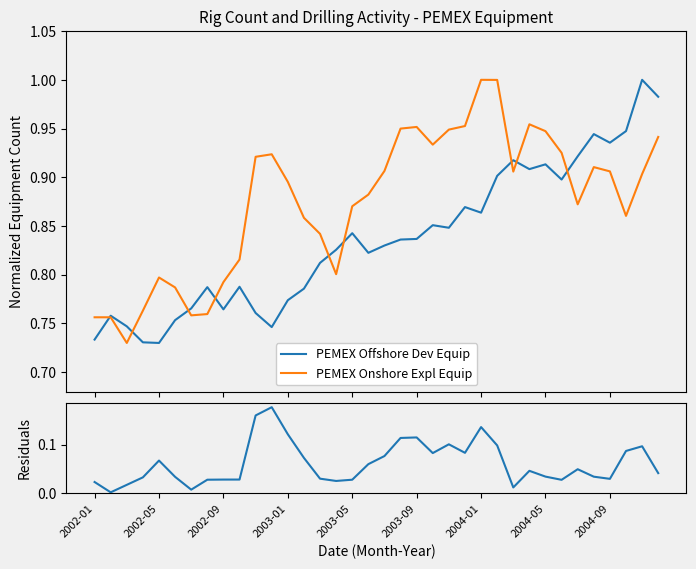

Which series has the largest total across all categories?

PEMEX Onshore Expl Equip